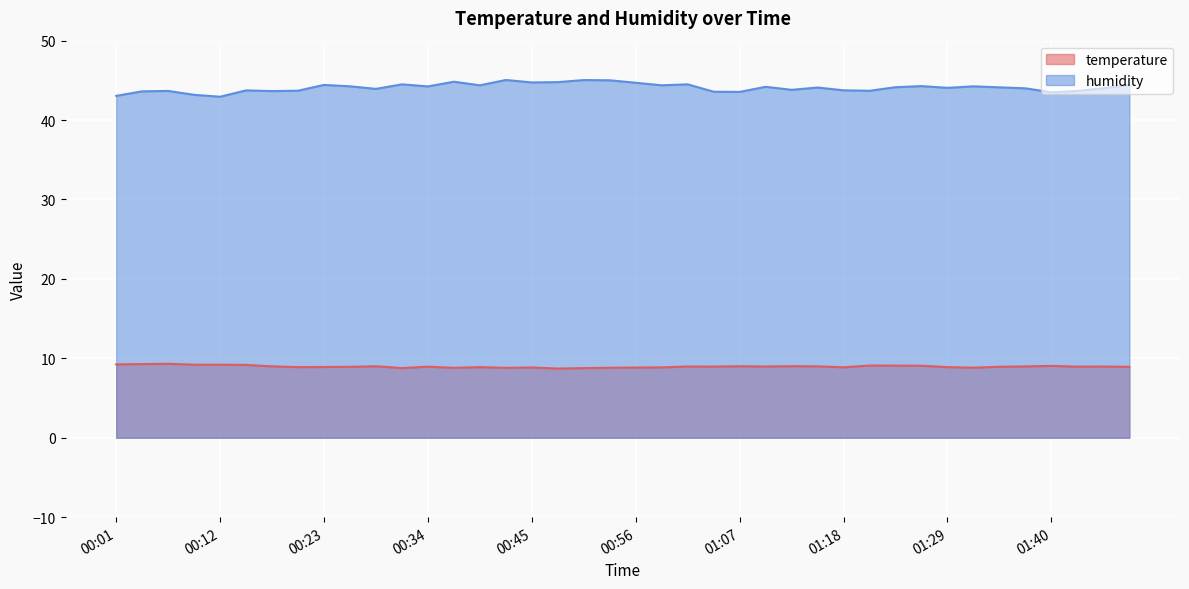

True or false: temperature and humidity cross at least once.

False